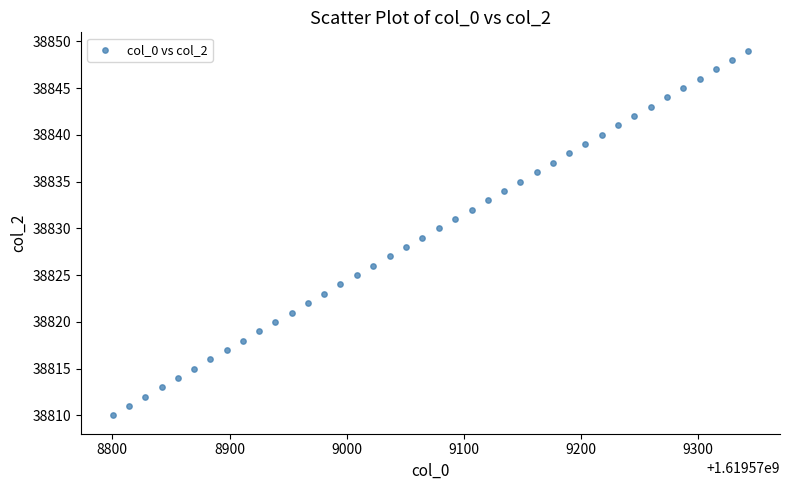

What is the range of Y values (max minus min)?

39